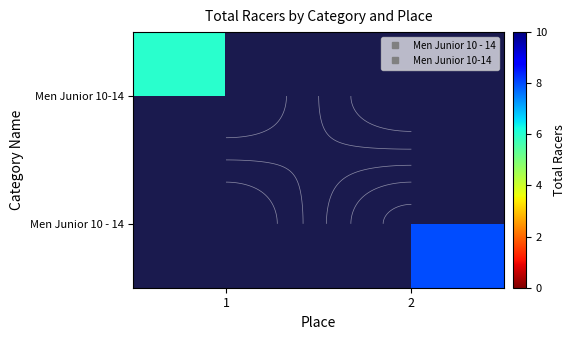

Is it true that Men Junior 10-14 equals 6 at 1?

True